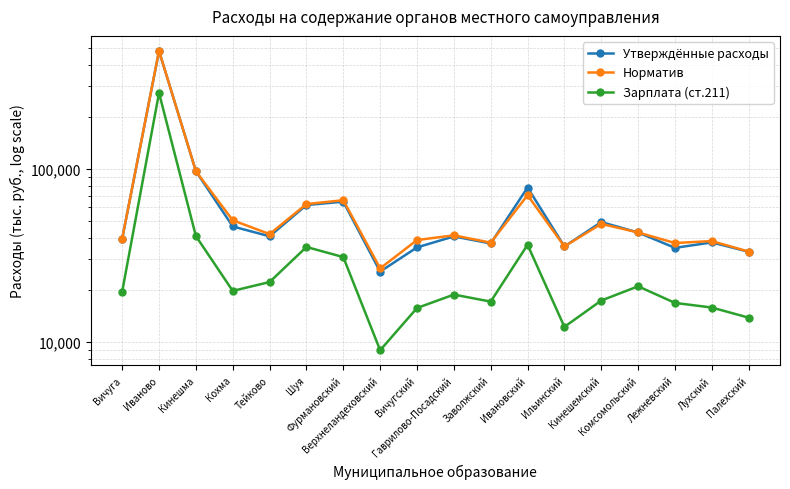

What are all the series names shown in the legend?

Утверждённые расходы, Норматив, Зарплата (ст.211)